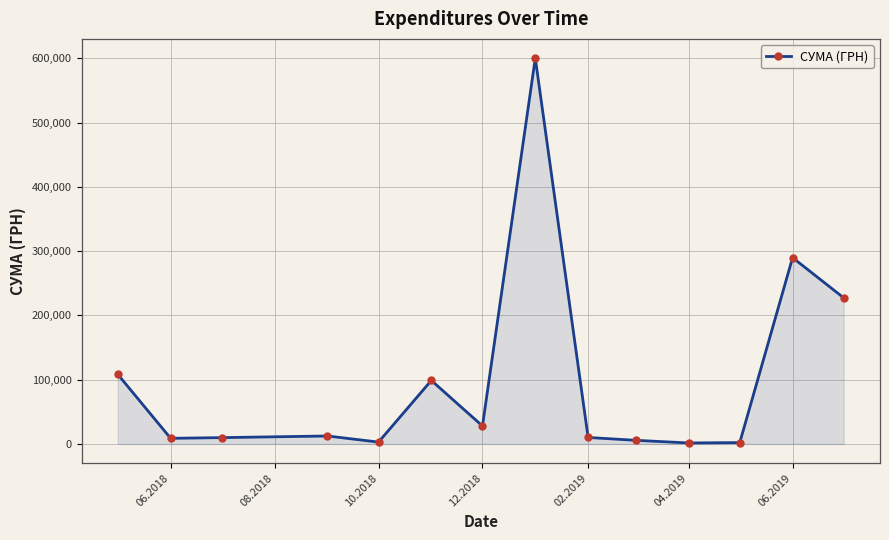

Does the chart have visible grid lines?

Yes